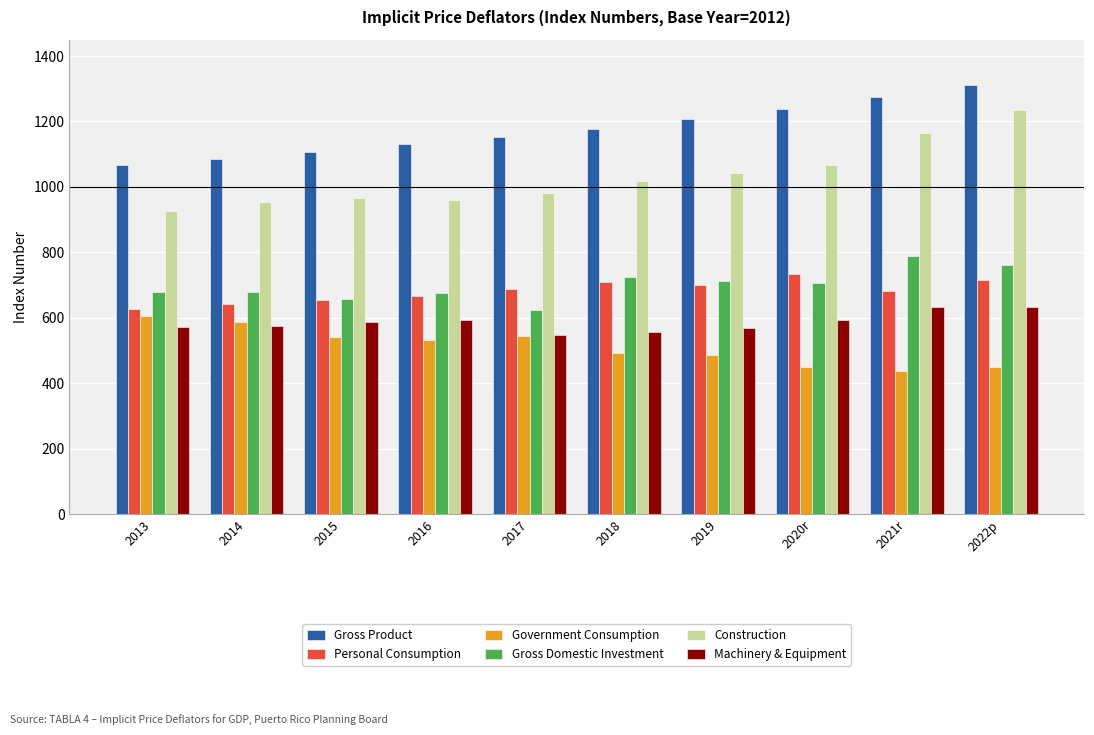

How many bars are there in each group?

6